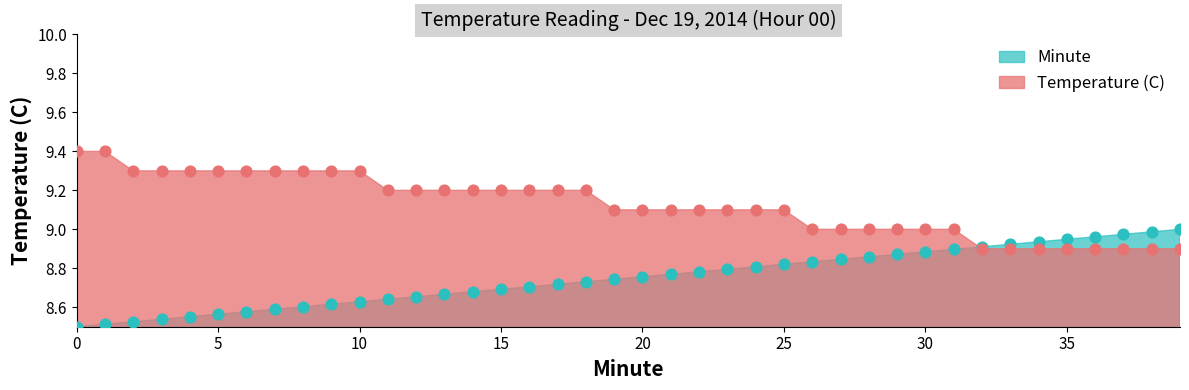

Is the value of Temperature (C) at 10 greater than the value of Minute at 19?

Yes